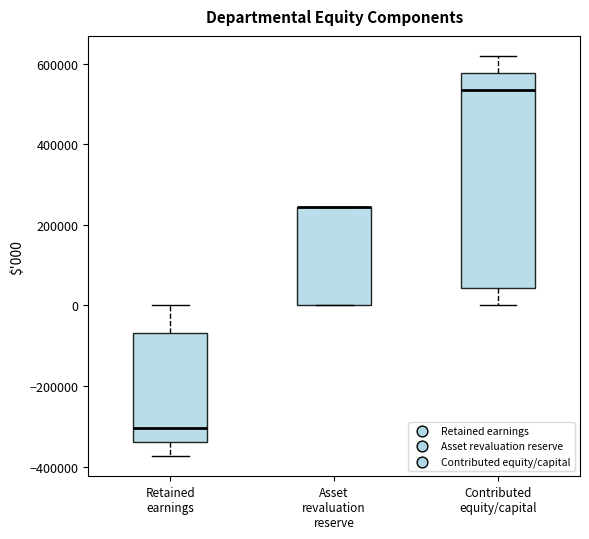

Comparing the boxes themselves (not the whiskers), which one is the tallest?

Contributed equity/capital